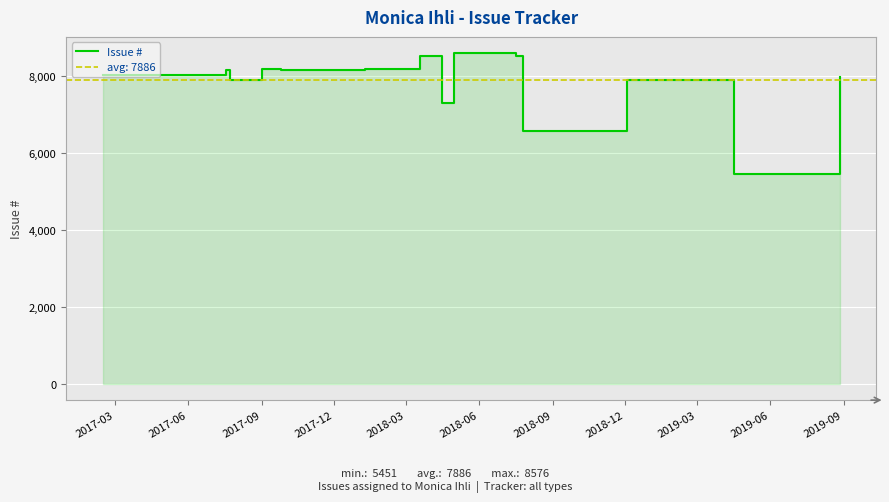

How many series are shown in this chart?

1